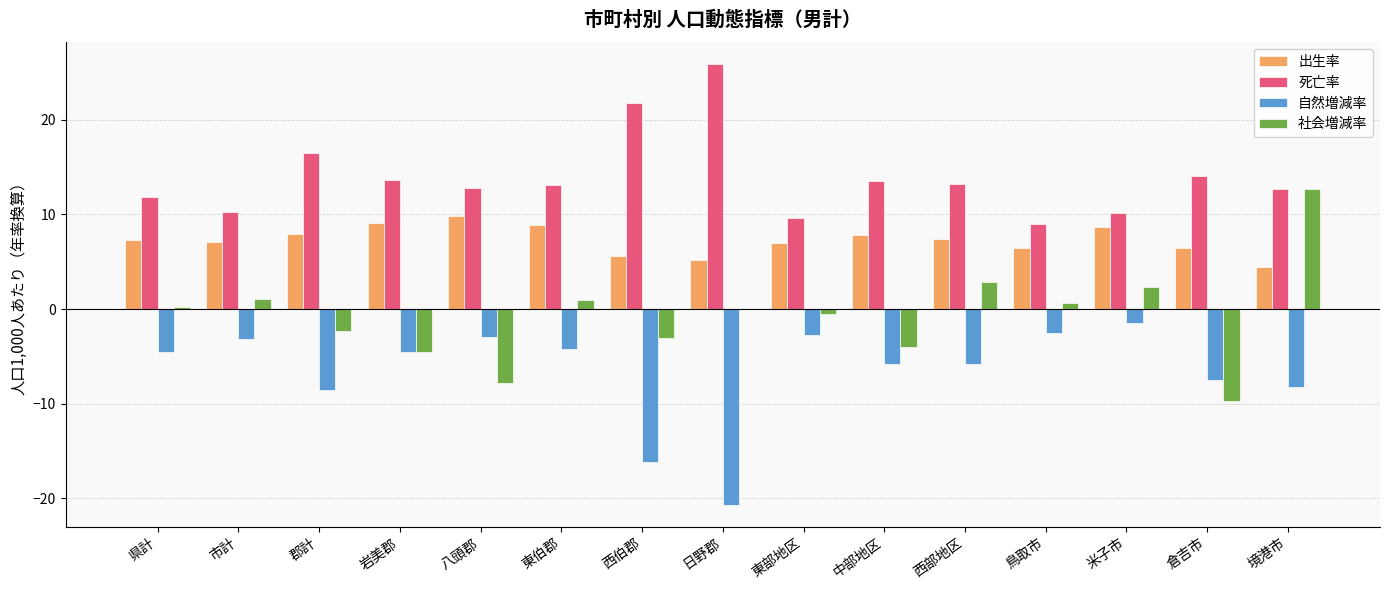

Is it true that 死亡率 equals 11.8 at 県計?

True